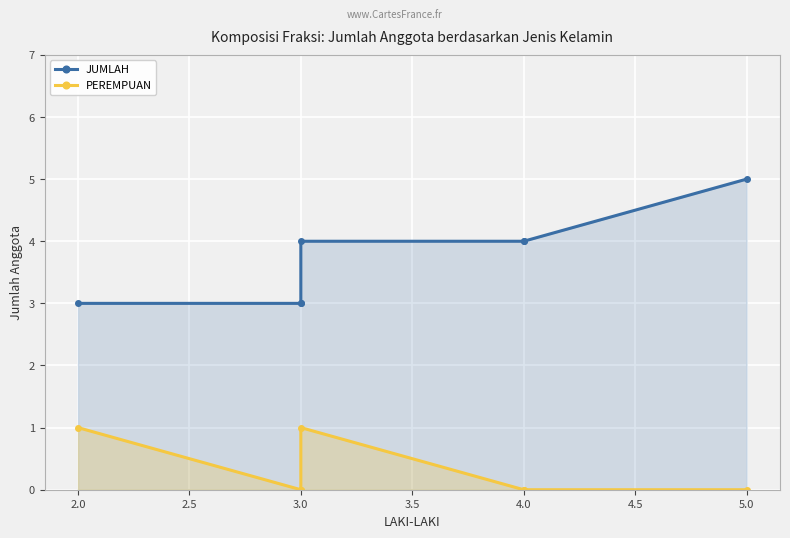

How many lines are shown in the chart?

2